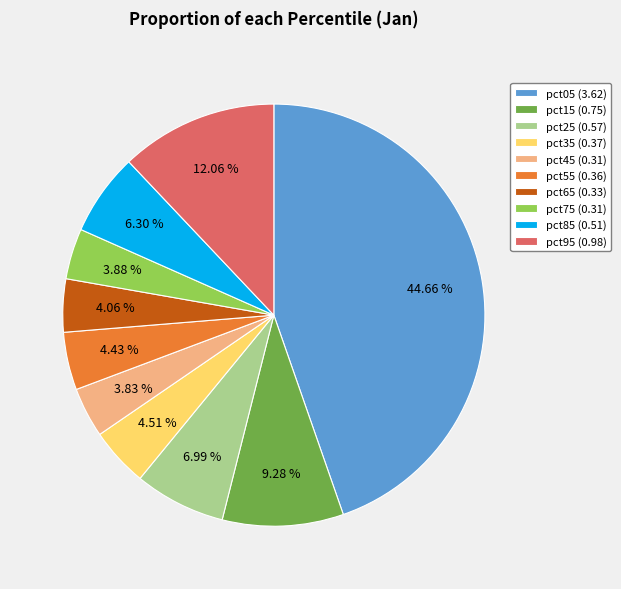

Count the number of slices in the pie.

10